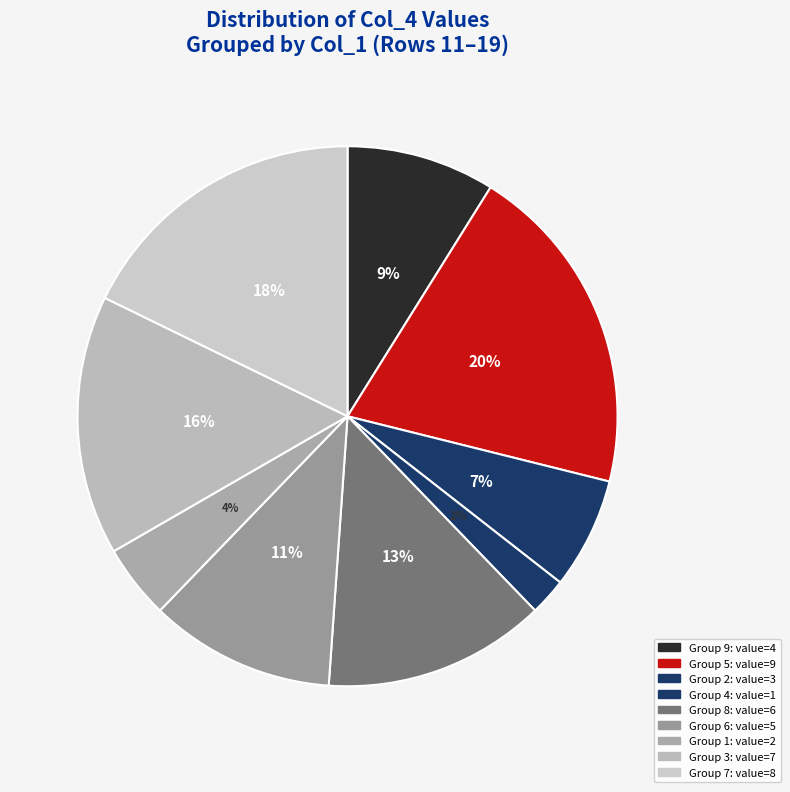

Count the number of slices in the pie.

9